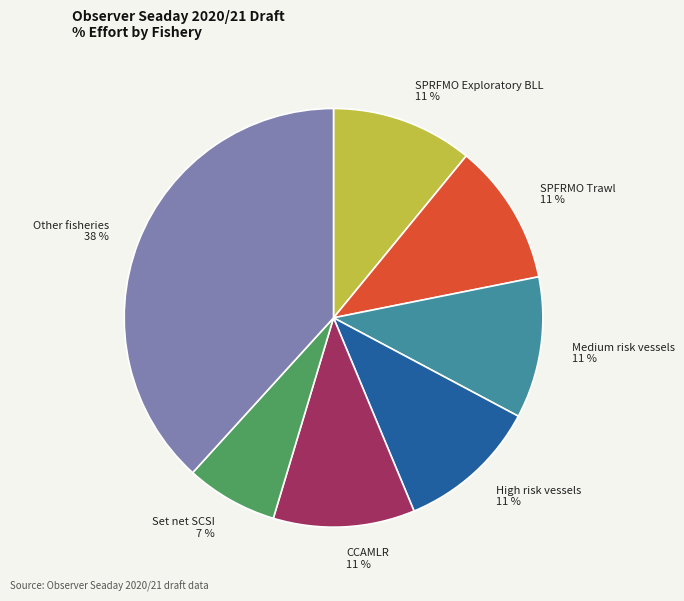

To the nearest percent, what is the average slice percentage?

14%